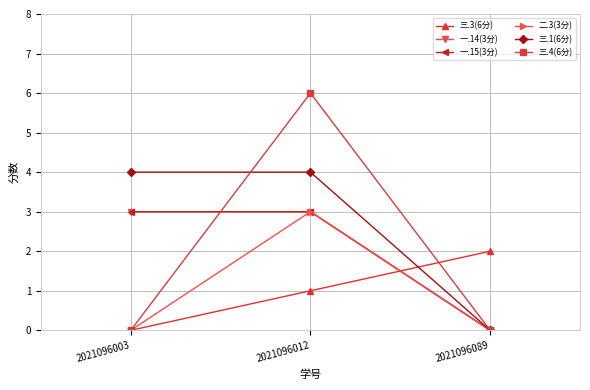

At which category is the sum across all series the highest?

2021096012